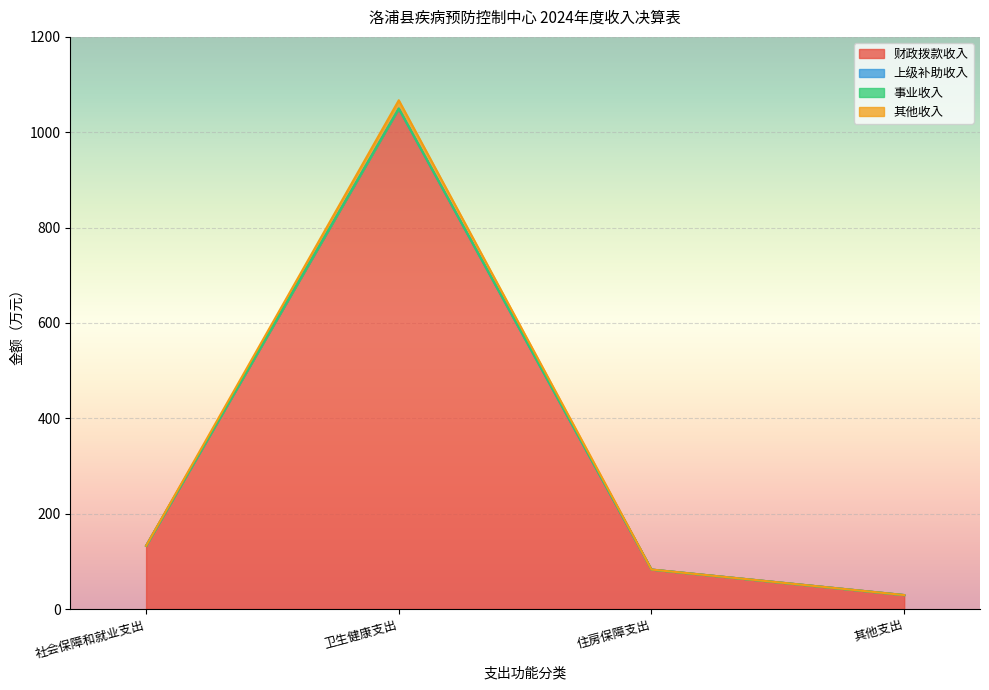

Between 住房保障支出 and 其他支出, which series saw the biggest shift?

财政拨款收入